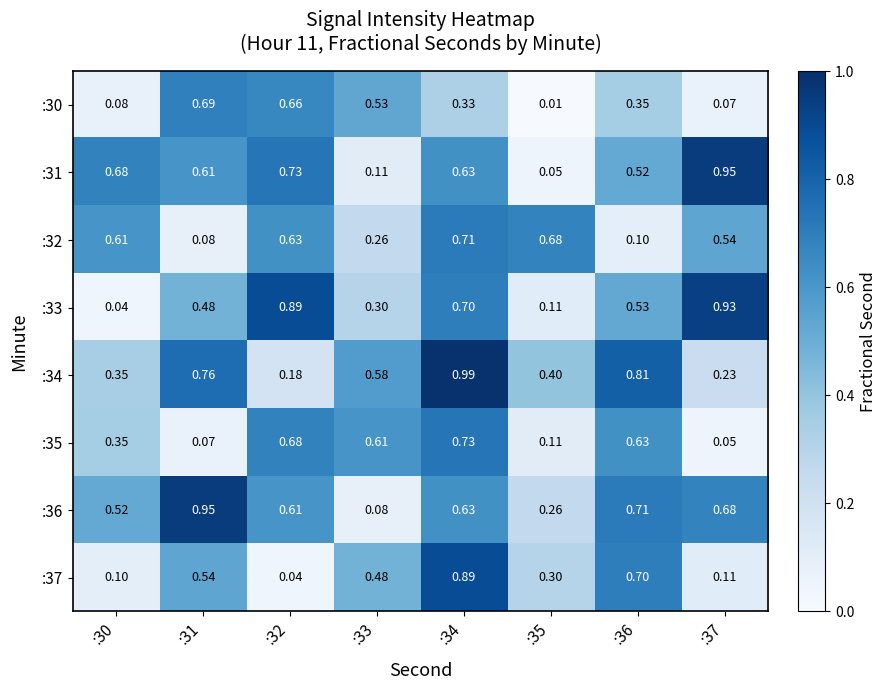

Which series has the largest total across all categories?

:36